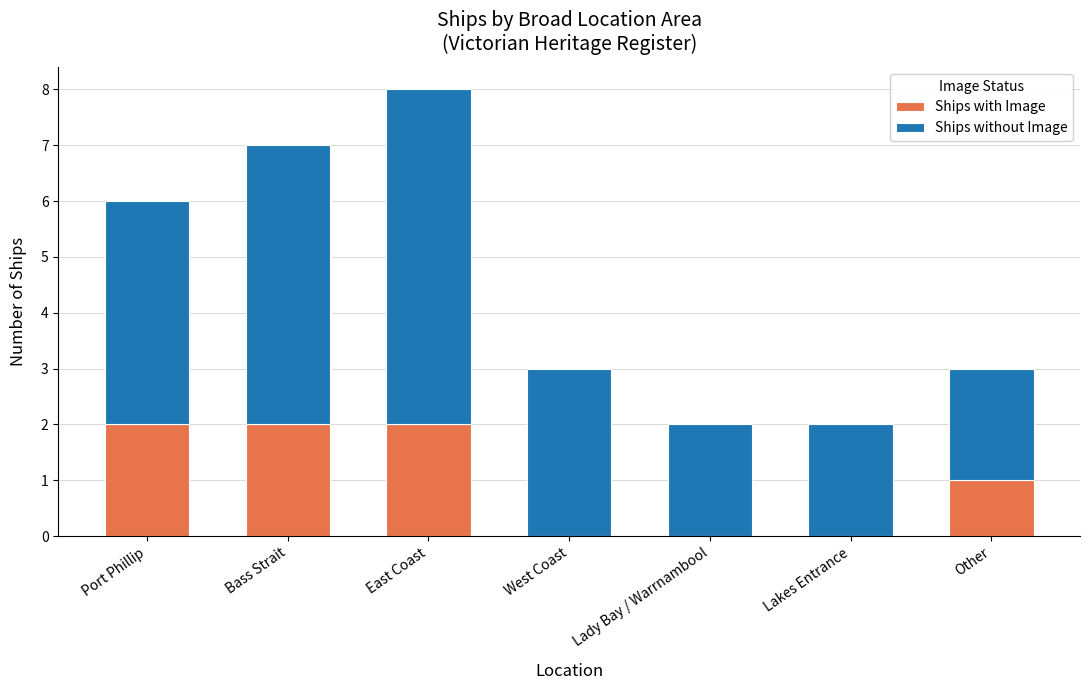

At which category is the sum across all series the highest?

East Coast